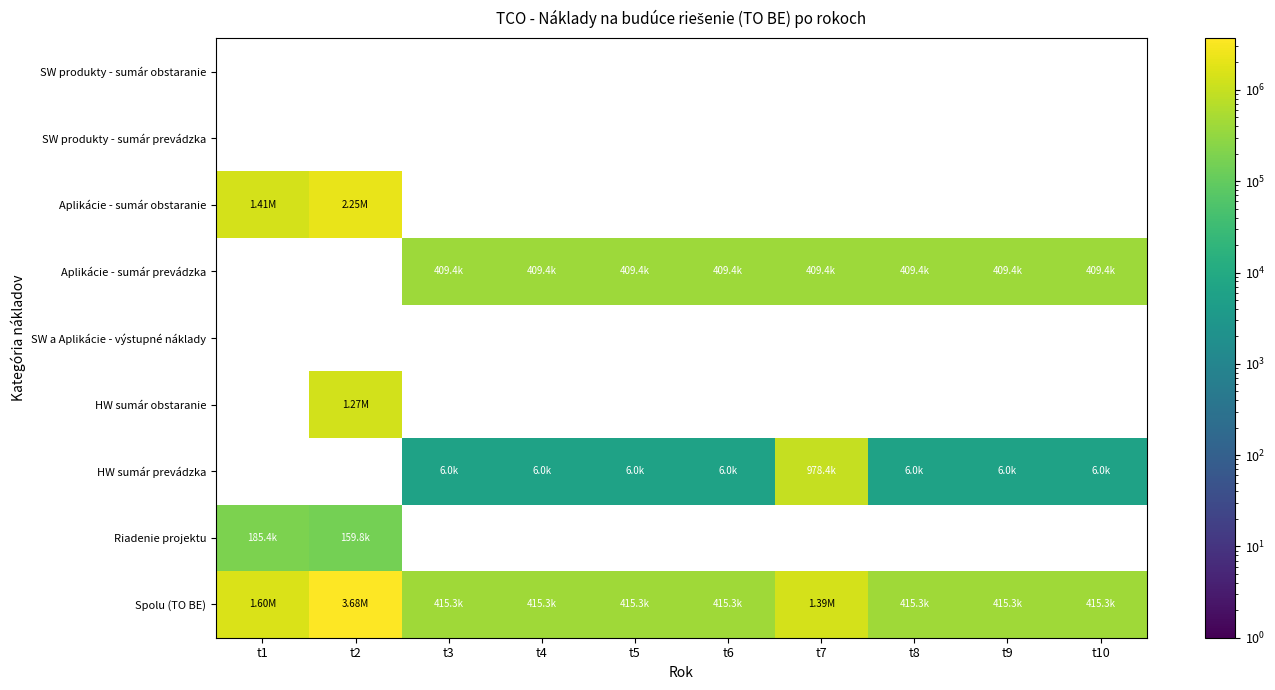

Is the value of SW a Aplikácie - výstupné náklady at t10 greater than the value of SW produkty - sumár obstaranie at t1?

No